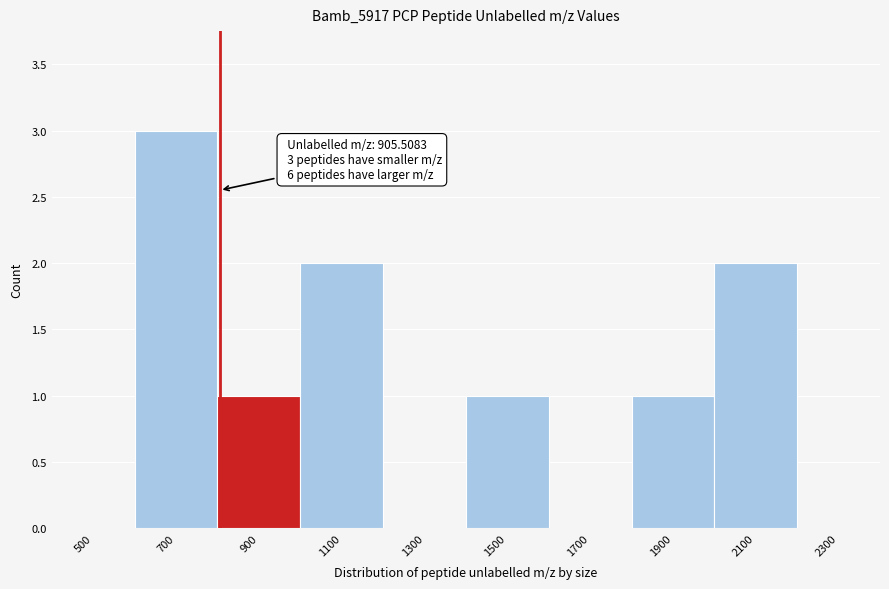

Reading right to left, what are all the values shown in this chart?

2300=0	2100=2	1900=1	1700=0	1500=1	1300=0	1100=2	900=1	700=3	500=0